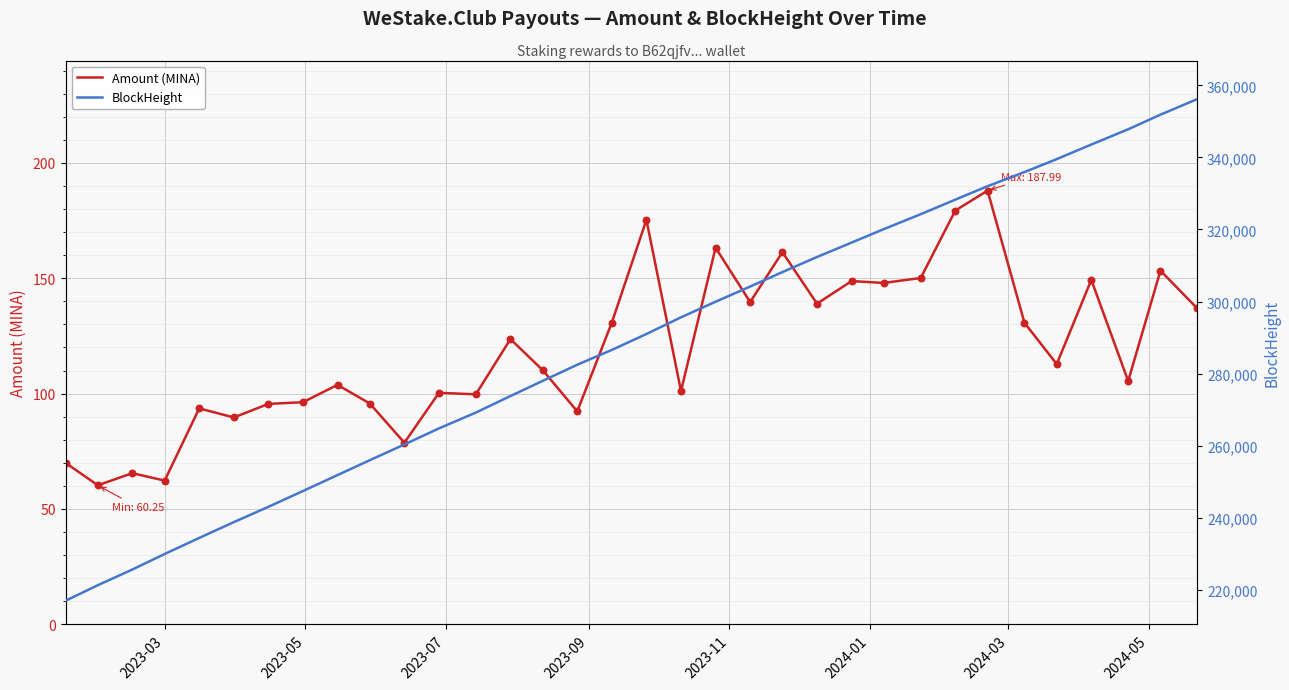

What is the lowest value of the Amount (MINA) series?

60.3